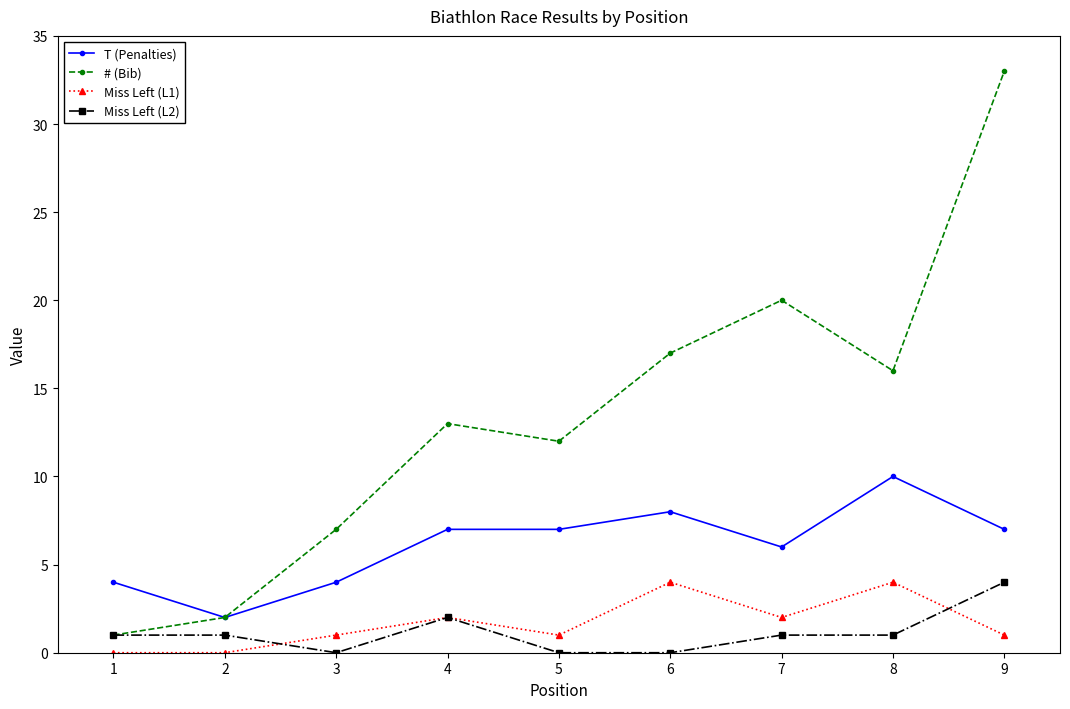

The value of T (Penalties) at 6 is 8. True or false?

True